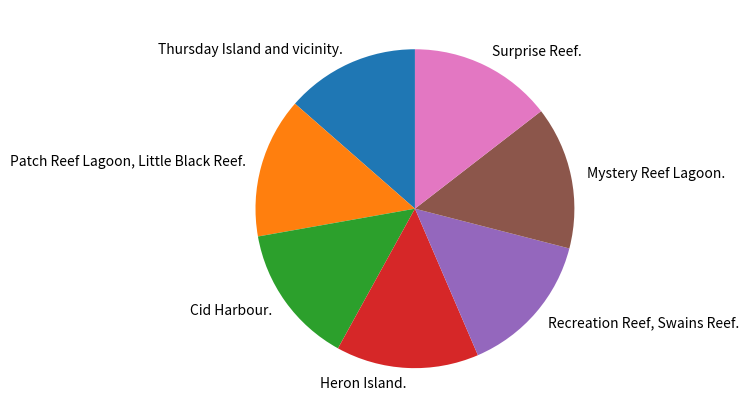

What is the ratio of the value at Thursday Island and vicinity. to the value at Mystery Reef Lagoon.?

0.9